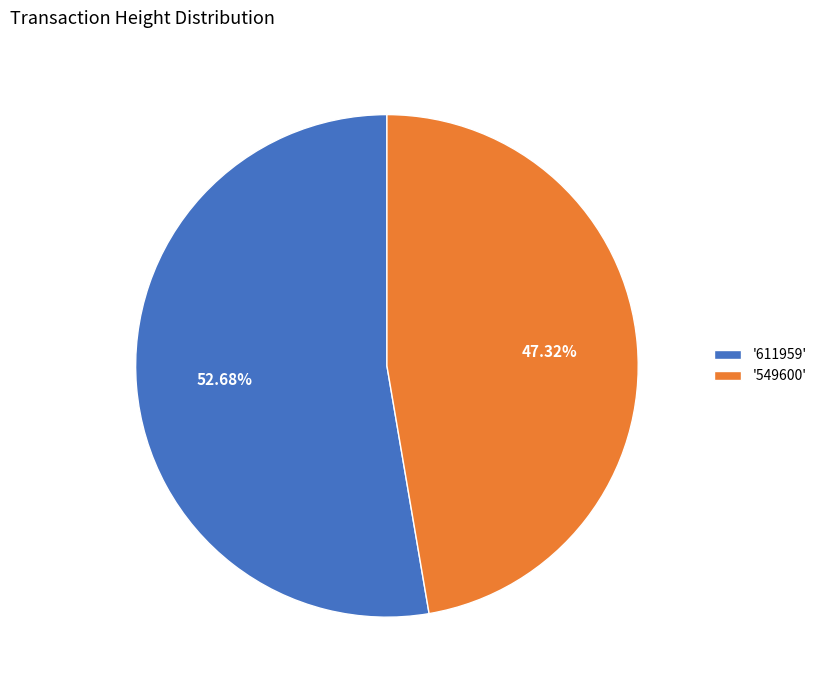

Combined, do '549600' and '611959' account for over 50%?

Yes